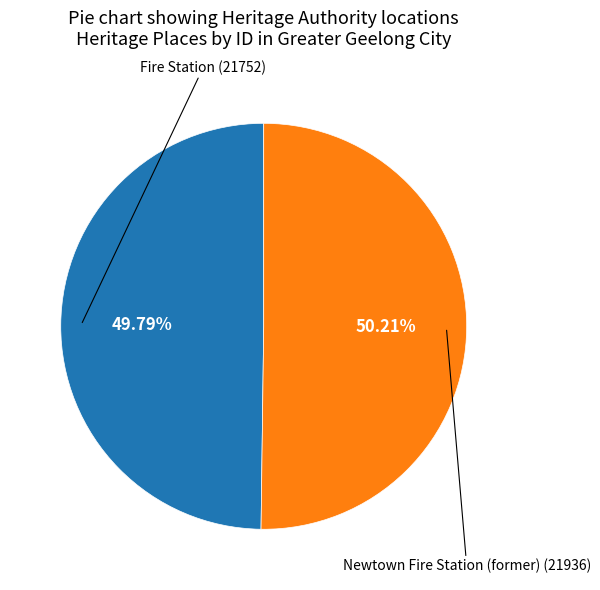

What percentage do Fire Station and Newtown Fire Station (former) together represent?

100.0%